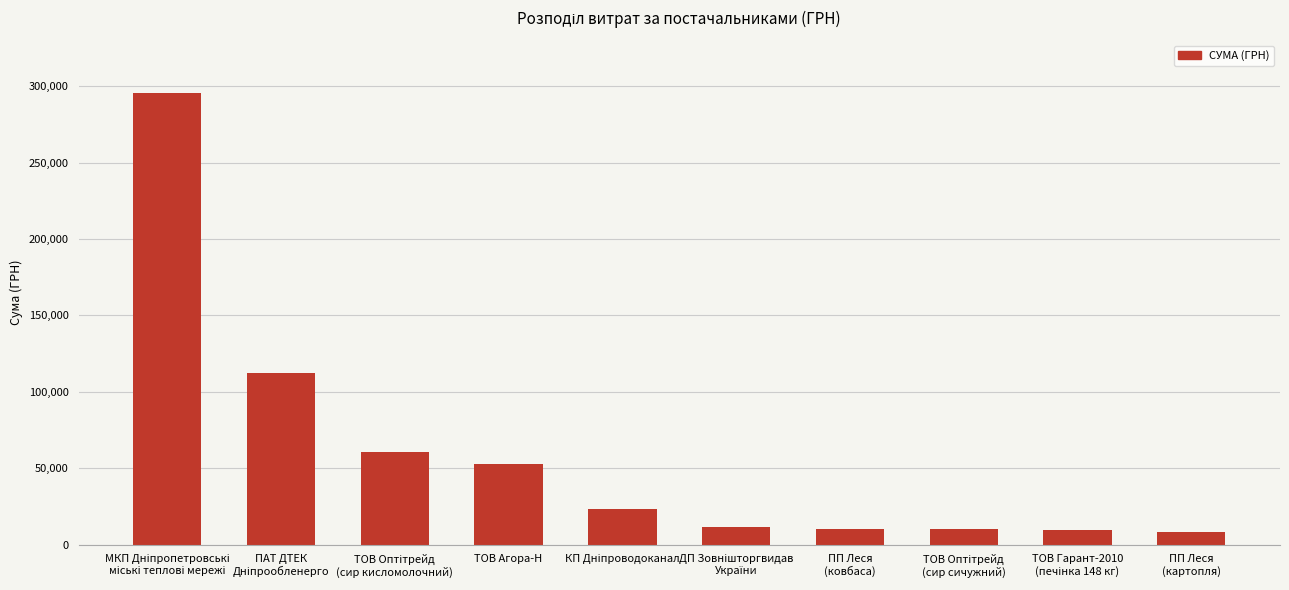

What is the label of the 7th bar from the right?

ТОВ Агора-Н